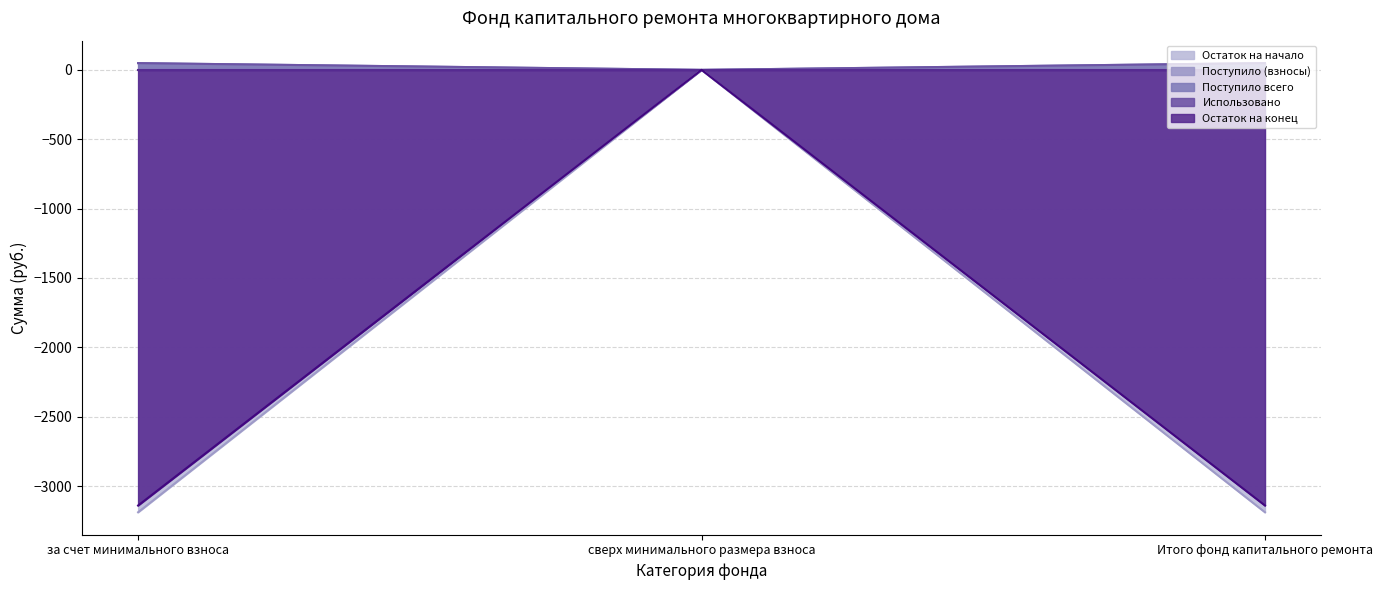

What position from the left is Итого фонд капитального ремонта?

3